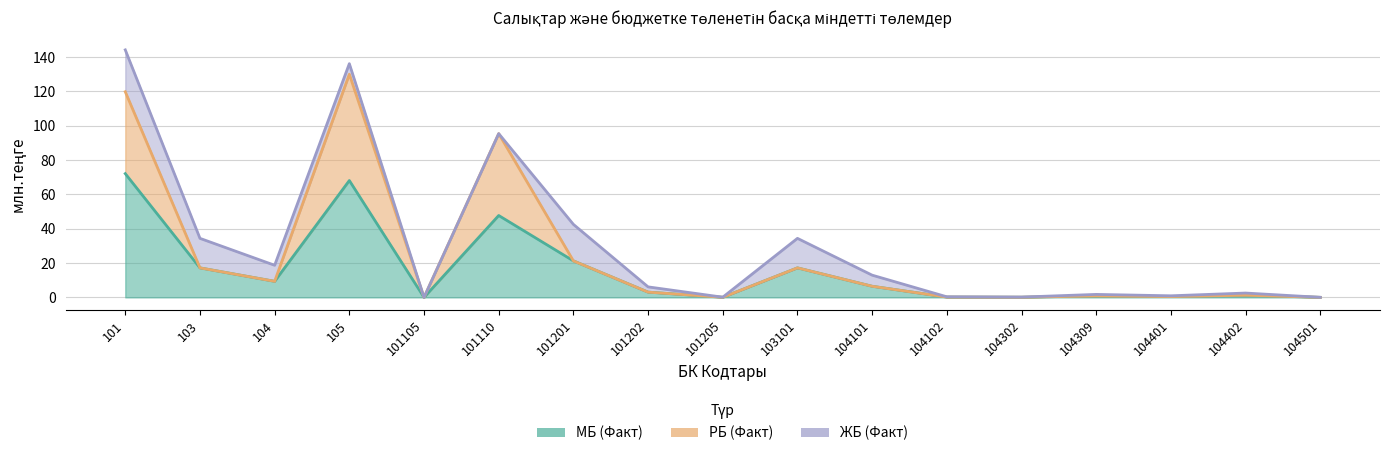

What is the value of the МБ (Факт) point at the 2nd from the left?

17.2